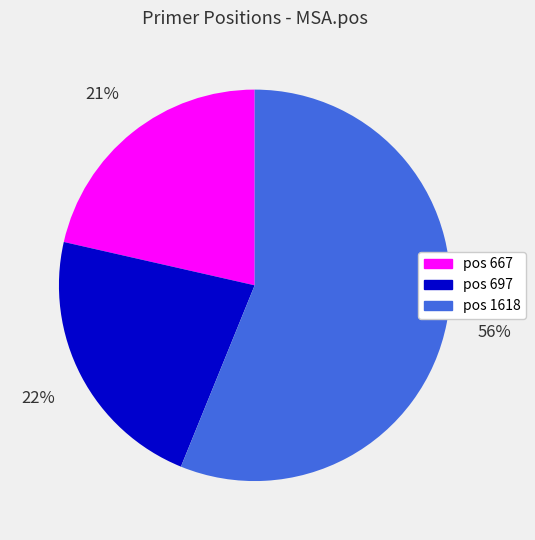

Is there a majority slice in this chart?

Yes